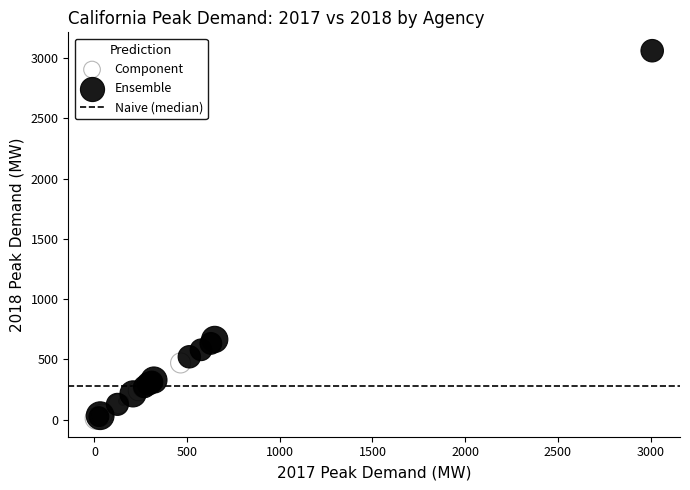

Which series has the largest Y range (max minus min)?

Ensemble